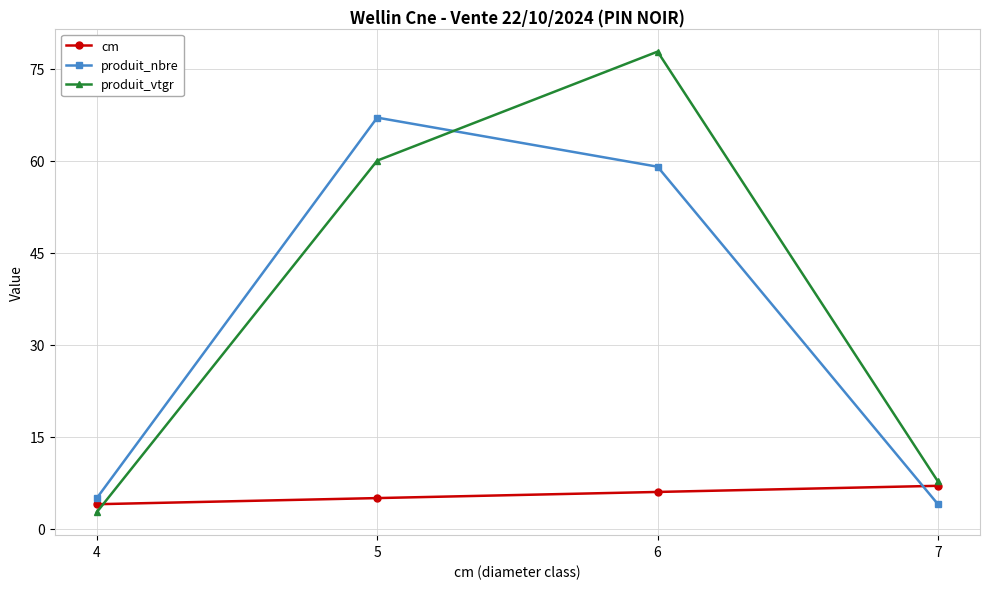

Rank the series by their maximum value, from highest to lowest.

produit_vtgr, produit_nbre, cm